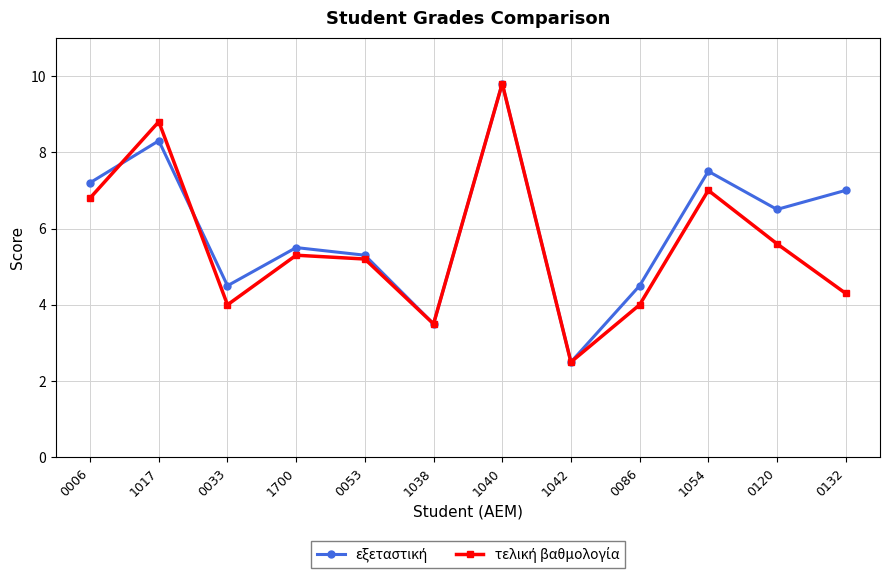

What is the total value across all series at 1017?

17.1